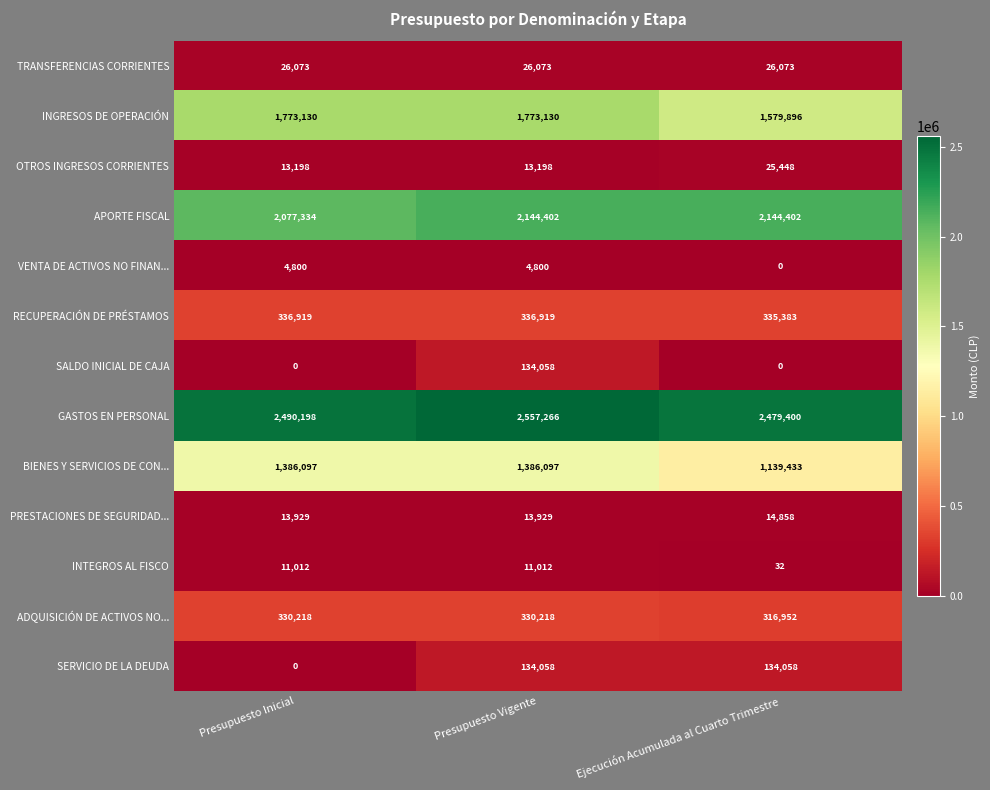

At which label does BIENES Y SERVICIOS DE CON... reach its minimum?

Ejecución Acumulada al Cuarto Trimestre